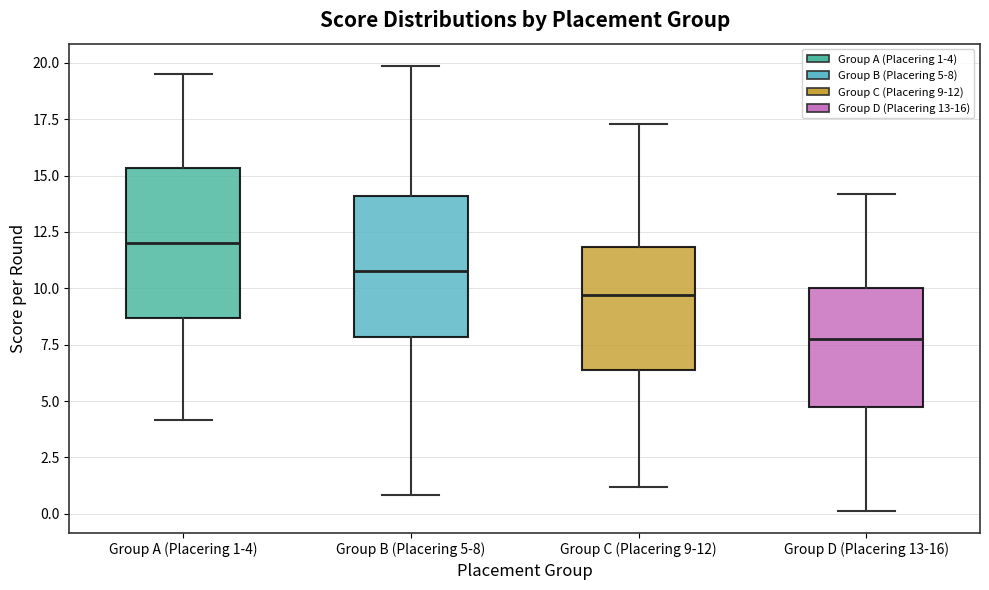

Reading left to right, transcribe this box plot: for each box, give where its median line is, the range the box spans, and where its two whiskers end, as read against the y-axis. The values are not printed on the chart, so give them approximately, as read against the axis.

Group A (Placering 1-4): median 12.0, box 8.5 to 15.5, whiskers 4.0 to 19.5
Group B (Placering 5-8): median 11.0, box 8.0 to 14.0, whiskers 1.0 to 20.0
Group C (Placering 9-12): median 9.5, box 6.5 to 12.0, whiskers 1.0 to 17.5
Group D (Placering 13-16): median 7.5, box 4.5 to 10.0, whiskers 0.0 to 14.0